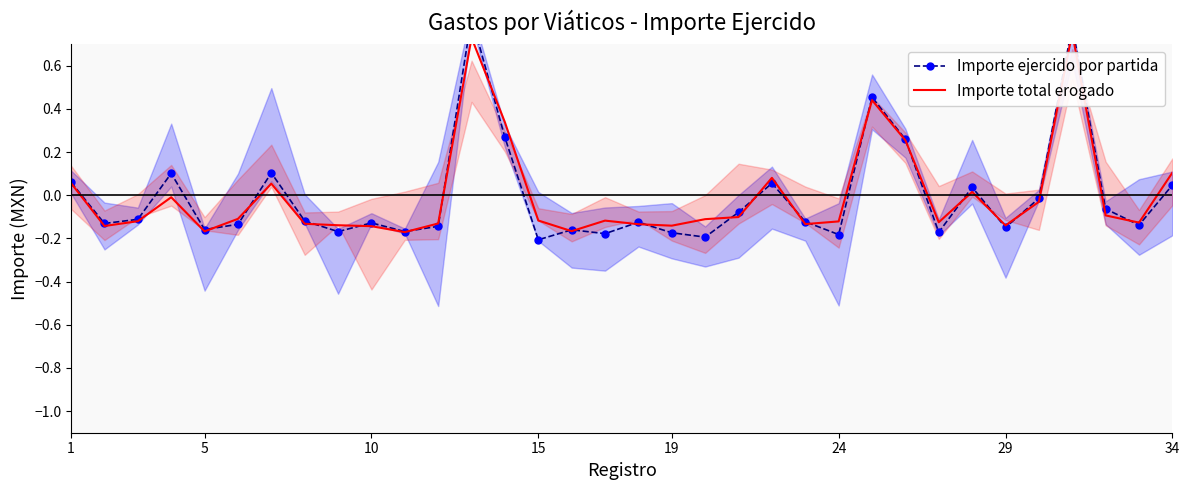

Reading left to right, list all the values displayed in this chart.

Importe ejercido por partida: 0.1	-0.1	-0.1	0.1	-0.2	-0.1	0.1	-0.1	-0.2	-0.1	-0.2	-0.1	0.8	0.3	-0.2	-0.2	-0.2	-0.1	-0.2	-0.2	-0.1	0.1	-0.1	-0.2	0.5	0.3	-0.2	0.0	-0.1	-0.0	0.8	-0.1	-0.1	0.0
Importe total erogado: 0.1	-0.1	-0.1	-0.0	-0.2	-0.1	0.1	-0.1	-0.1	-0.1	-0.2	-0.1	0.7	0.3	-0.1	-0.2	-0.1	-0.1	-0.1	-0.1	-0.1	0.1	-0.1	-0.1	0.4	0.3	-0.1	0.0	-0.1	-0.0	0.8	-0.1	-0.1	0.1